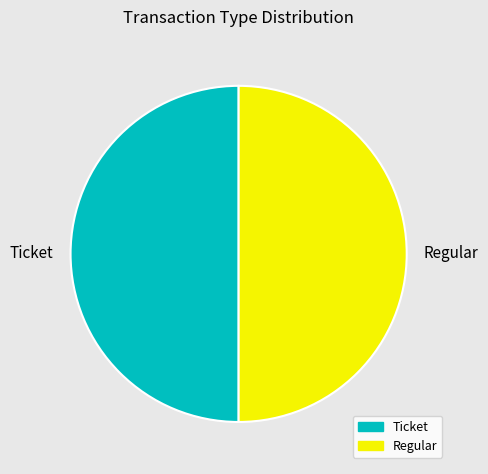

Is it true that Regular is 61% of the pie?

False